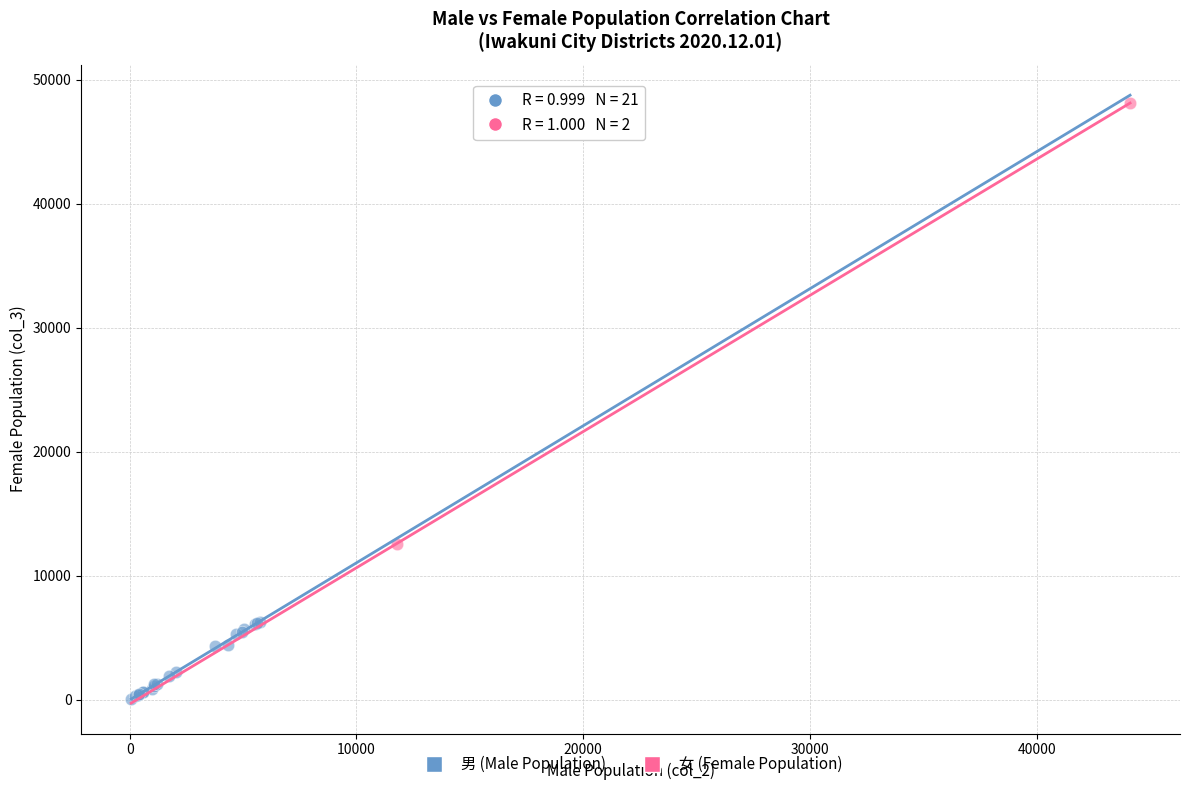

Which series has the widest spread of Y values?

女 (Female Population)